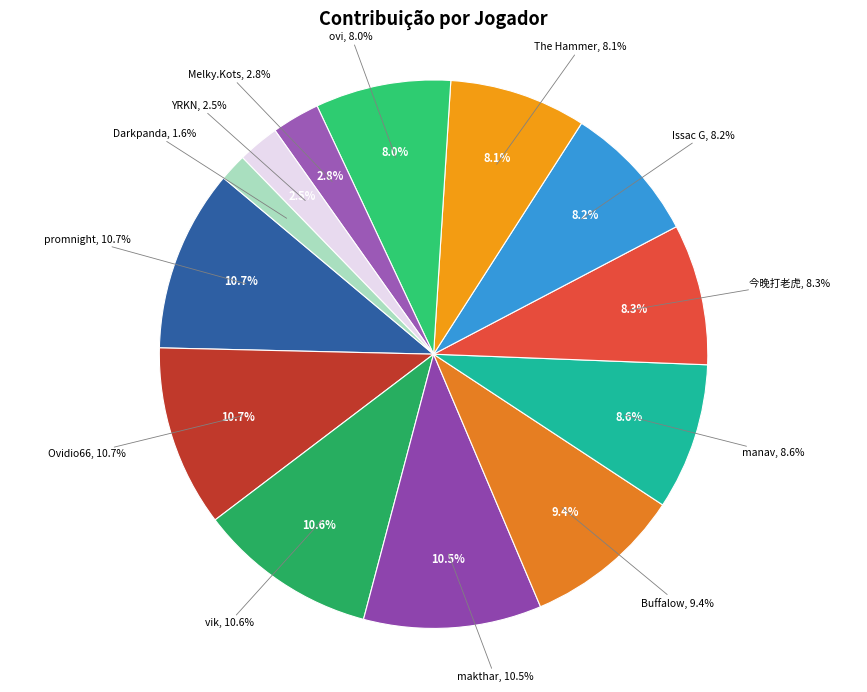

What percentage do Ovidio66 and ovi together represent?

18.7%